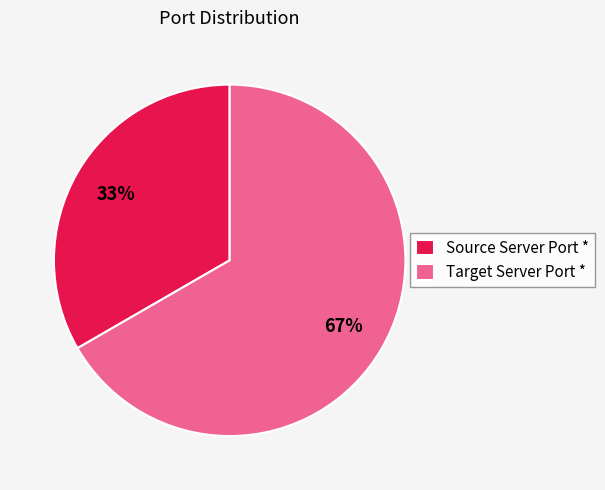

Between Source Server Port * and Target Server Port *, which is larger?

Target Server Port *